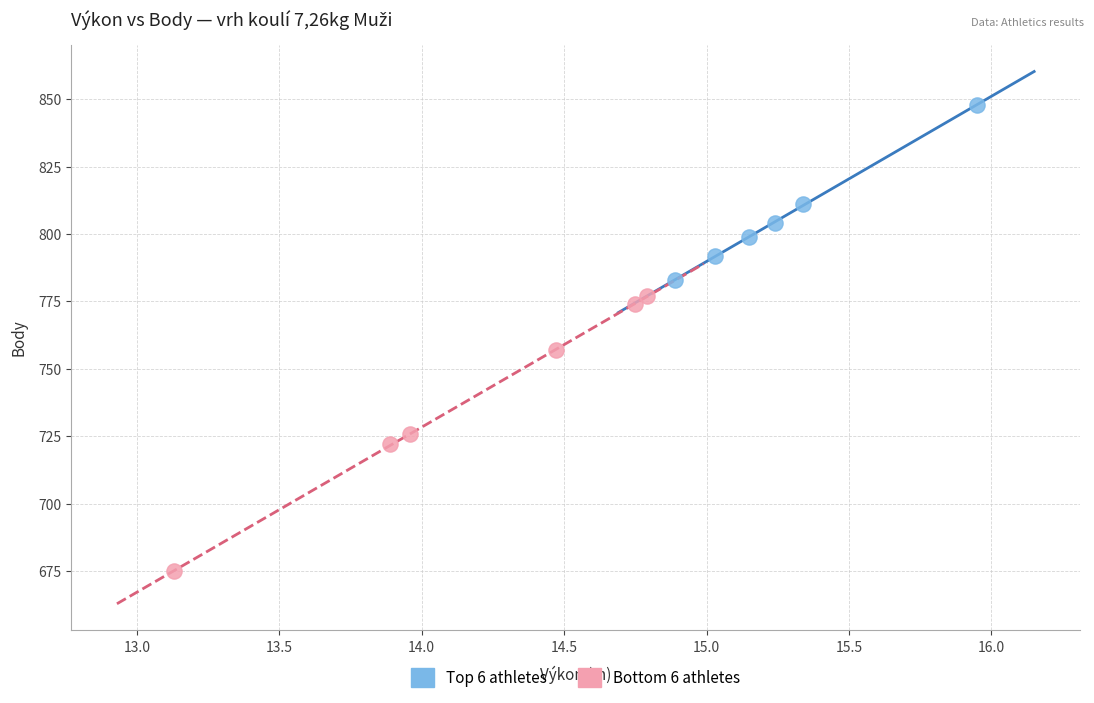

Which series has the largest Y range (max minus min)?

Bottom 6 athletes